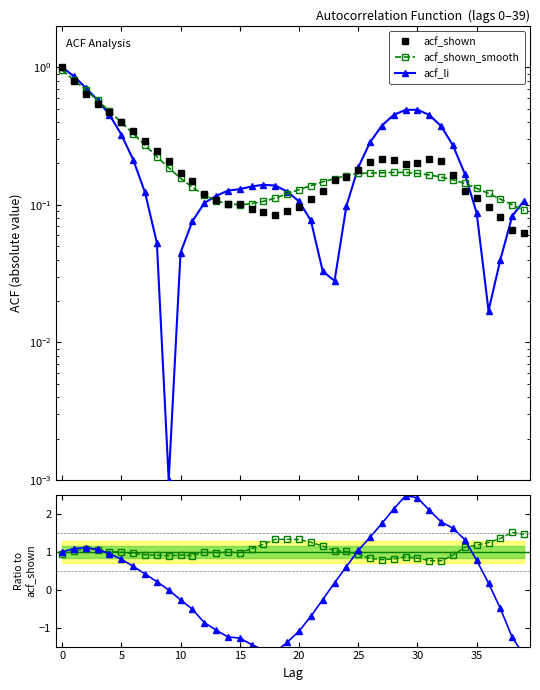

Reading left to right, transcribe all the data shown in this chart.

acf_shown: 1.0	0.8	0.6	0.5	0.5	0.4	0.3	0.3	0.2	0.2	0.2	0.1	0.1	0.1	0.1	0.1	0.1	0.1	0.1	0.1	0.1	0.1	0.1	0.2	0.2	0.2	0.2	0.2	0.2	0.2	0.2	0.2	0.2	0.2	0.1	0.1	0.1	0.1	0.1	0.1
acf_shown_smooth: 1.0	0.8	0.7	0.6	0.5	0.4	0.3	0.3	0.2	0.2	0.2	0.1	0.1	0.1	0.1	0.1	0.1	0.1	0.1	0.1	0.1	0.1	0.1	0.2	0.2	0.2	0.2	0.2	0.2	0.2	0.2	0.2	0.2	0.2	0.1	0.1	0.1	0.1	0.1	0.1
acf_li: 1.0	0.9	0.7	0.6	0.5	0.3	0.2	0.1	0.1	0.0	0.0	0.1	0.1	0.1	0.1	0.1	0.1	0.1	0.1	0.1	0.1	0.1	0.0	0.0	0.1	0.2	0.3	0.4	0.5	0.5	0.5	0.5	0.4	0.3	0.2	0.1	0.0	0.0	0.1	0.1
acf_shown_smooth / acf_shown: 1.0	1.0	1.1	1.1	1.0	1.0	1.0	0.9	0.9	0.9	0.9	0.9	1.0	1.0	1.0	1.0	1.1	1.2	1.3	1.3	1.3	1.3	1.2	1.0	1.0	0.9	0.8	0.8	0.8	0.9	0.8	0.8	0.8	0.9	1.1	1.2	1.2	1.4	1.5	1.5
acf_li / acf_shown: 1.0	1.1	1.1	1.1	1.0	0.8	0.6	0.4	0.2	-0.0	-0.3	-0.5	-0.9	-1.1	-1.2	-1.3	-1.4	-1.6	-1.6	-1.4	-1.1	-0.7	-0.3	0.2	0.6	1.0	1.4	1.8	2.1	2.5	2.4	2.1	1.8	1.6	1.3	0.8	0.2	-0.5	-1.3	-1.7